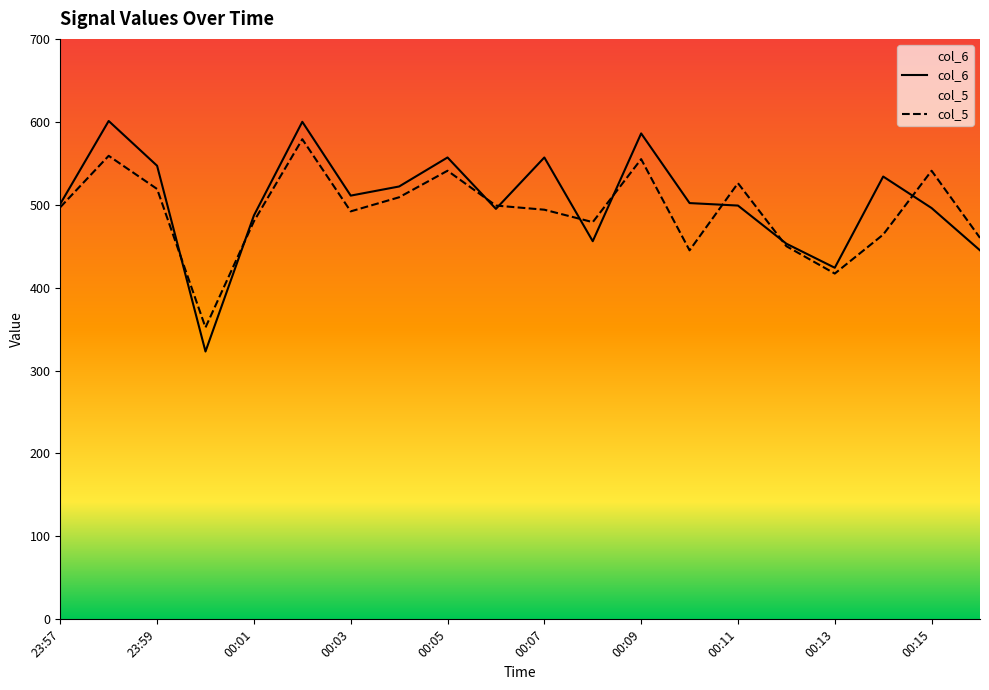

What is the average value of the col_5 series?

493